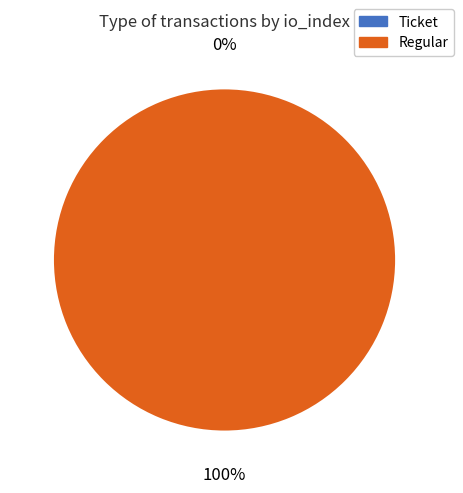

What is the change in value from Ticket to Regular?

+1